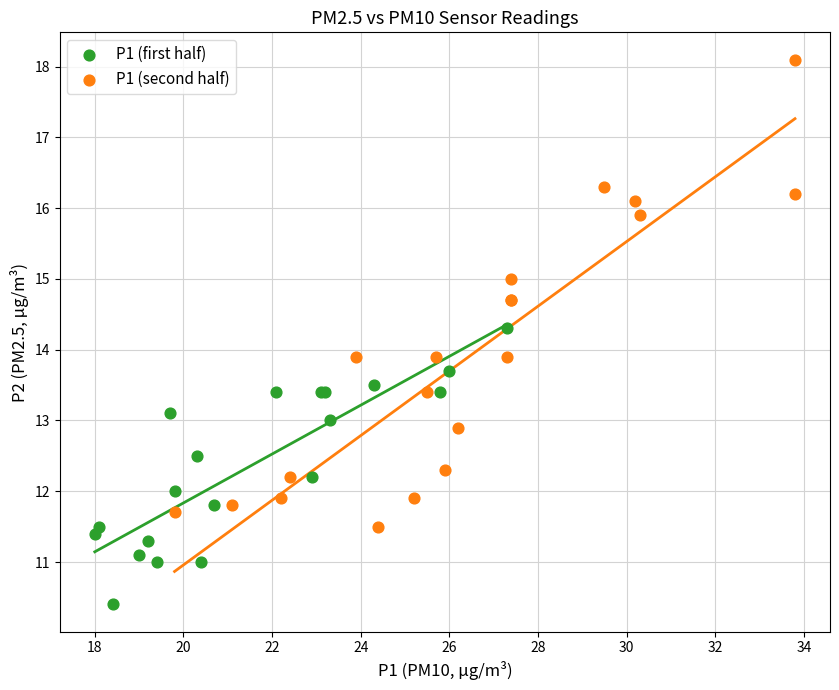

Which series has the widest spread of Y values?

P1 (second half)